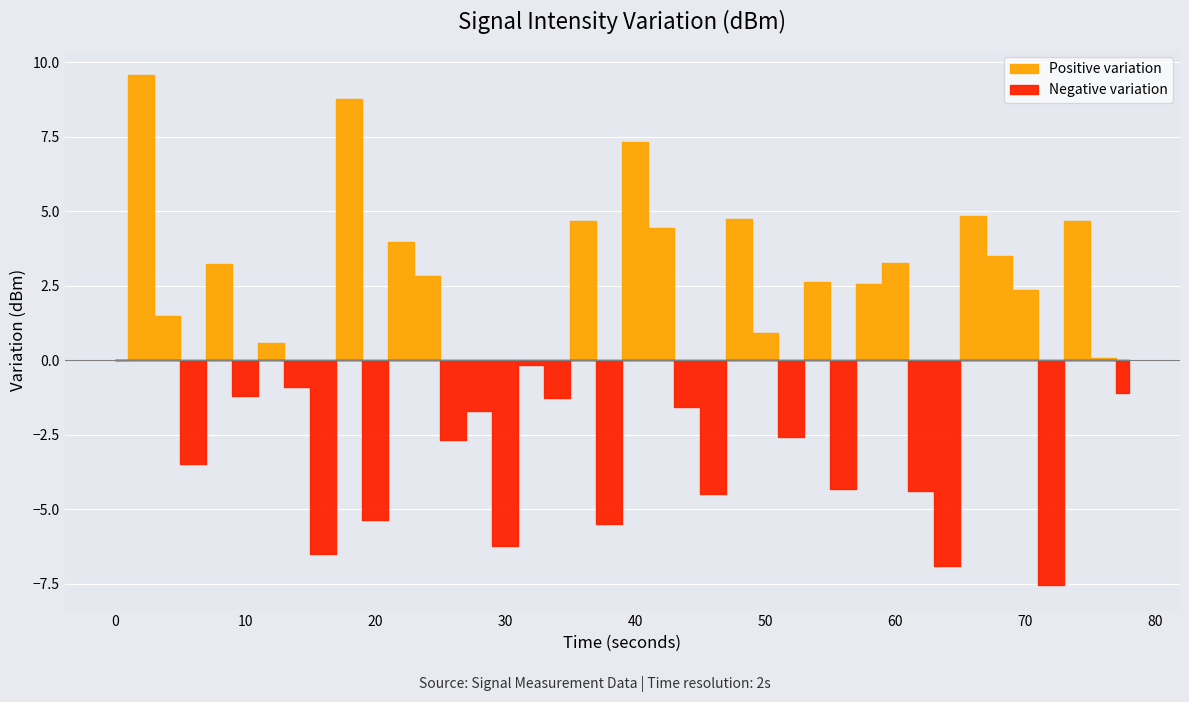

Where is the first local maximum?

2